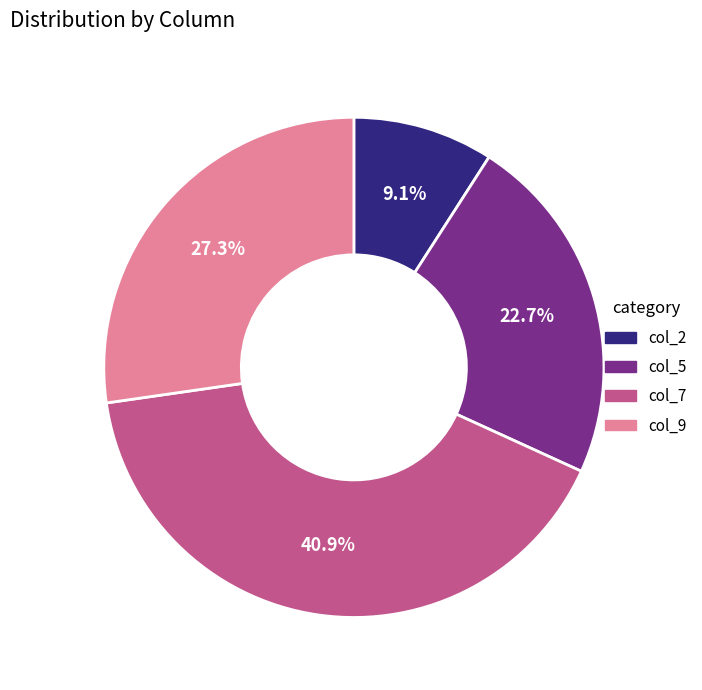

Does col_9 account for over 50% of the chart?

No